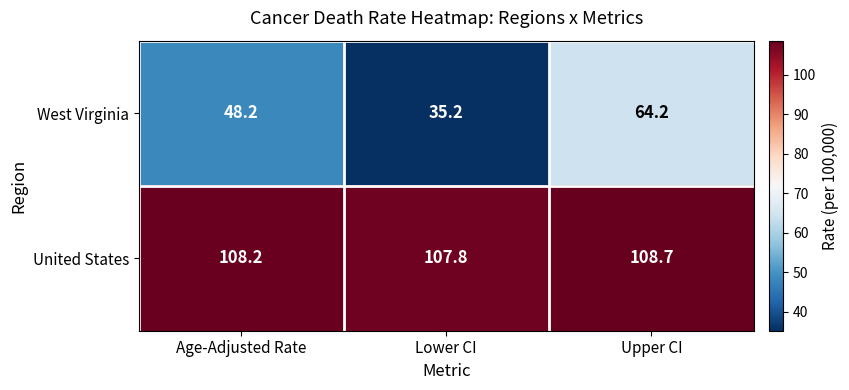

At which label does West Virginia reach its peak?

Upper CI